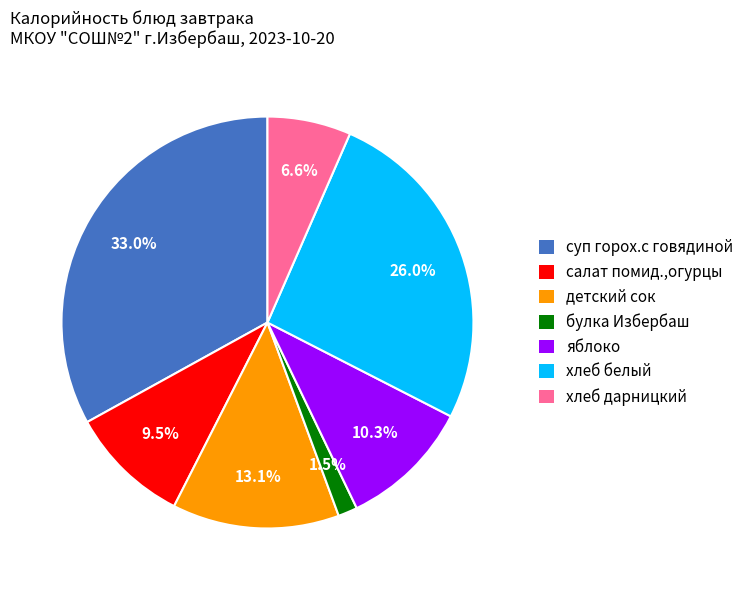

What is the total percentage of булка Избербаш and хлеб дарницкий?

8.1%